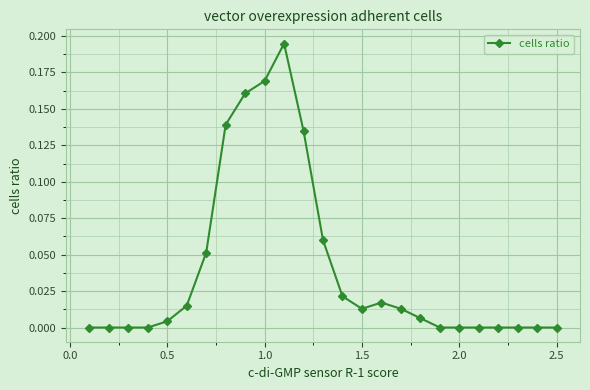

True or false: there are more than 0 points higher than both neighbors.

True